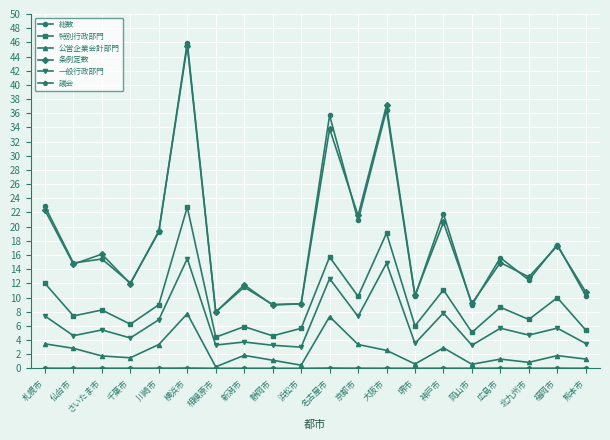

Count the number of categories in the chart.

20